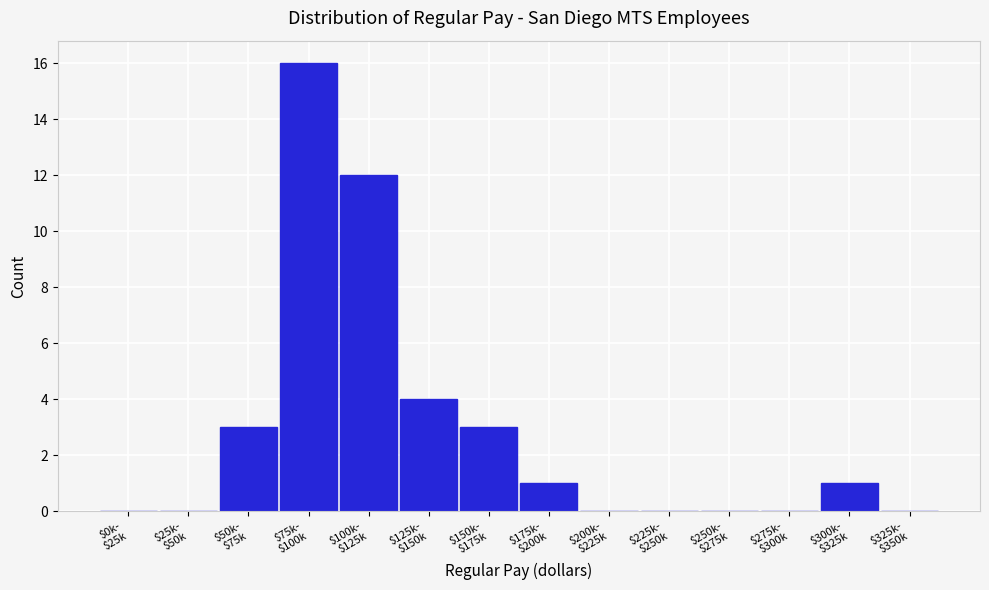

What is the sum of all values?

40